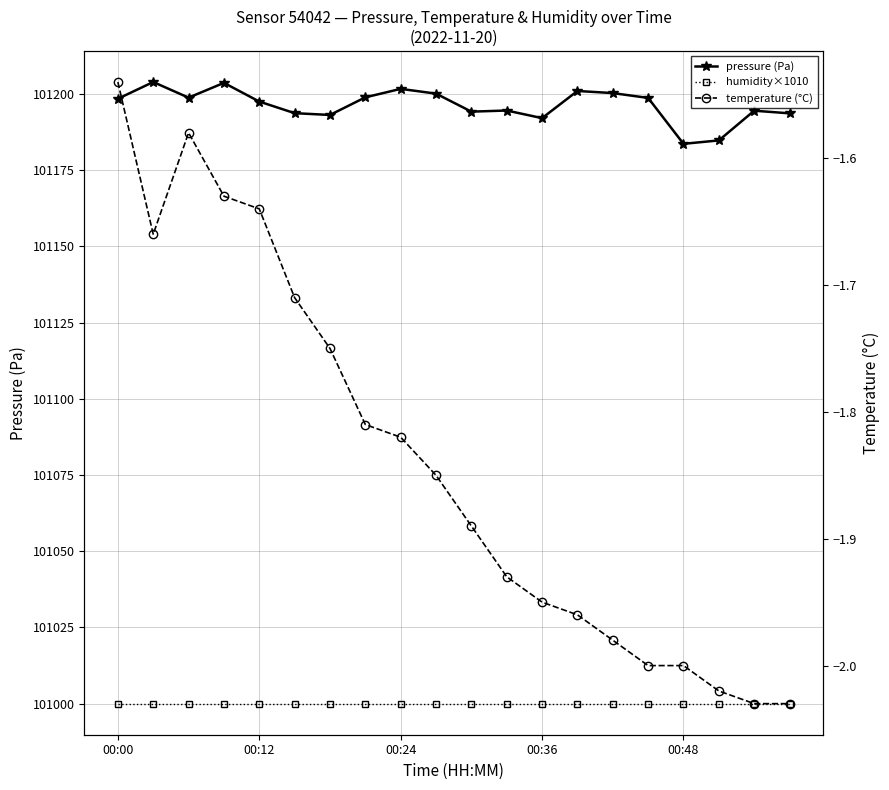

Which series has the largest range (max minus min)?

pressure (Pa)